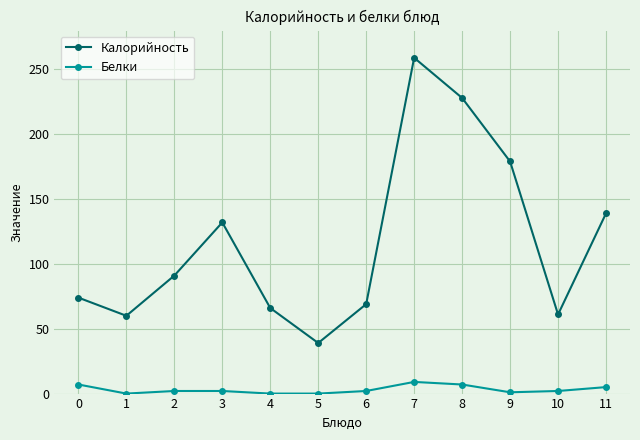

Is it true that Калорийность equals 66 at 4?

True